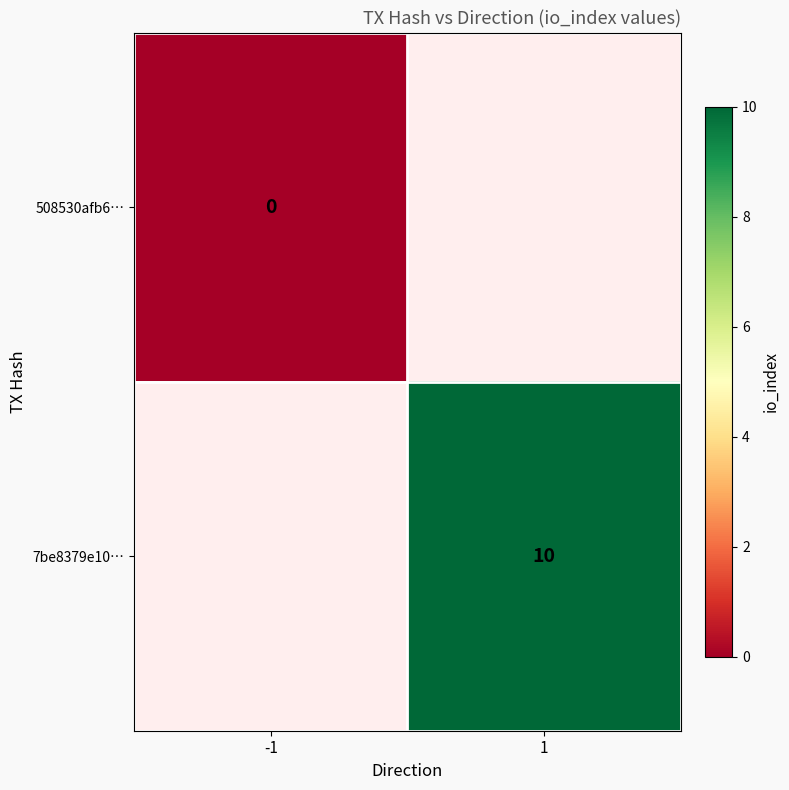

Is the value of 508530afb6… at -1 greater than the value of 7be8379e10… at 1?

No